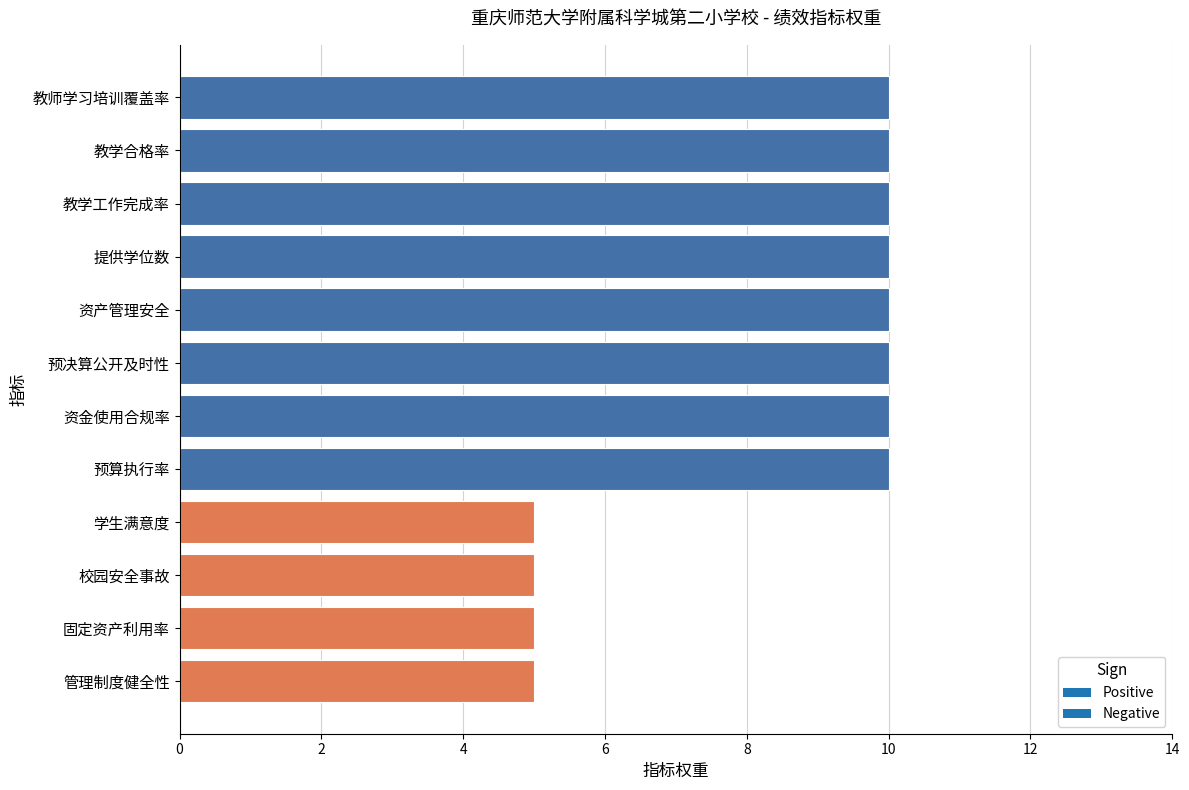

What is the maximum value shown in the chart?

10